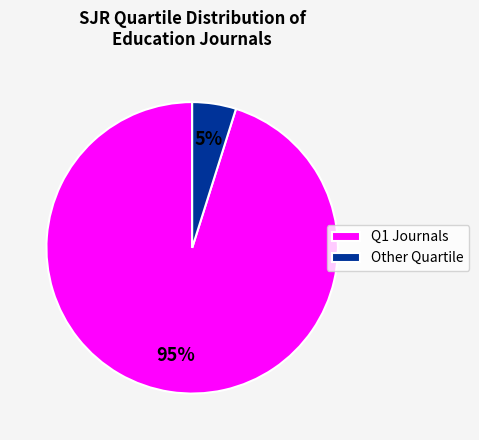

To the nearest percent, what is the difference between the largest and smallest slice percentages?

90%